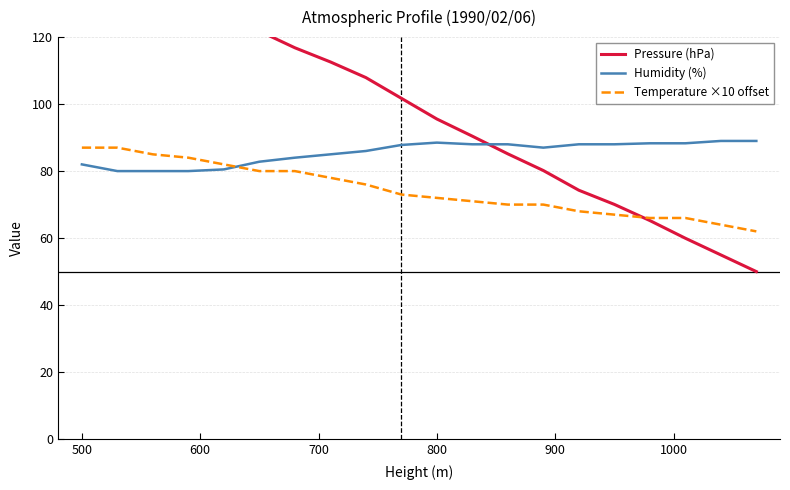

How many data points does each series have?

20